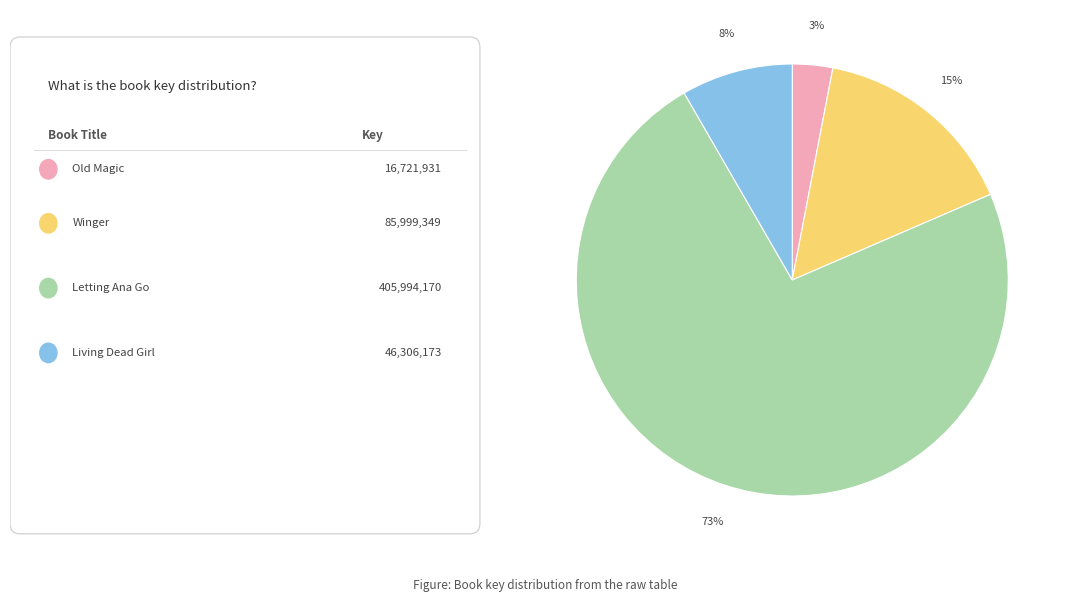

Does any single category account for the majority?

Yes